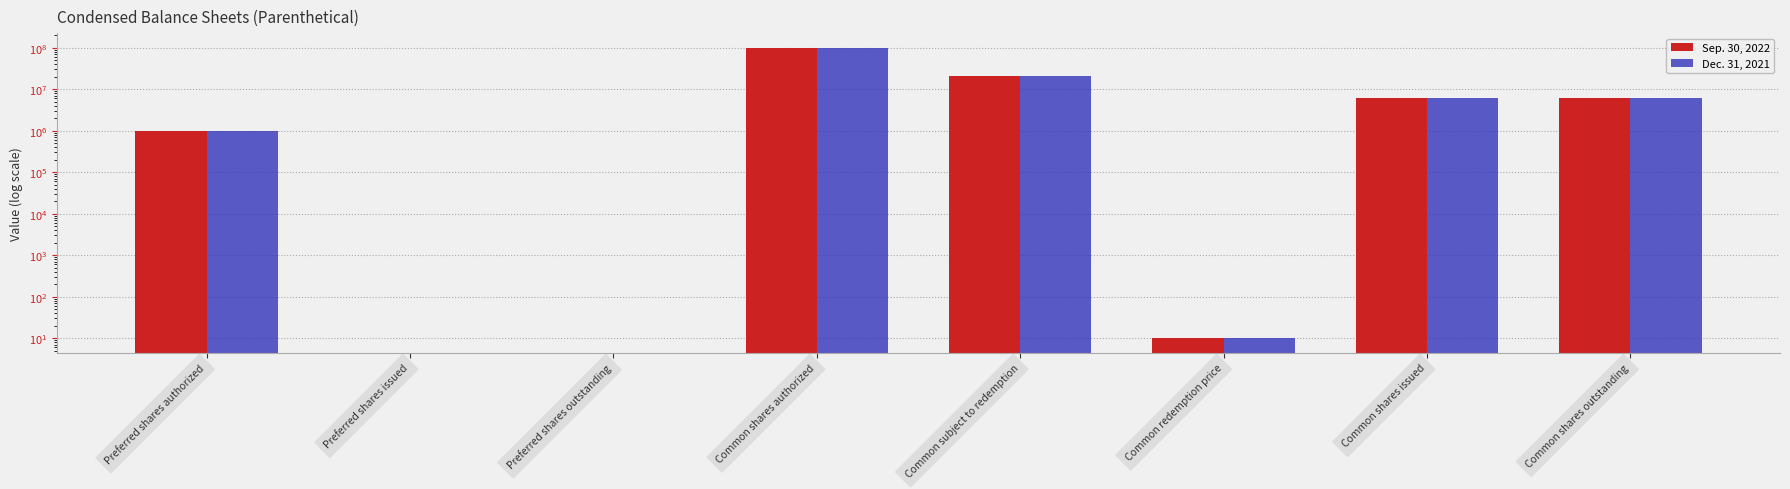

Which series has the largest range (max minus min)?

Sep. 30, 2022